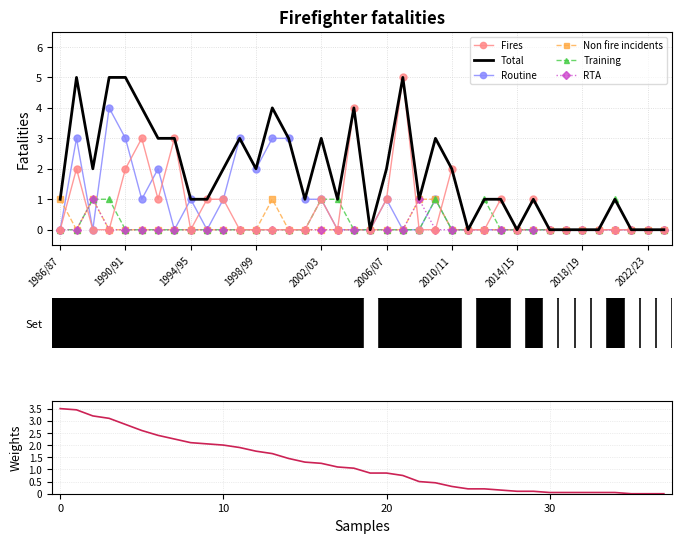

Where is the first local minimum for Non fire incidents?

1987/88